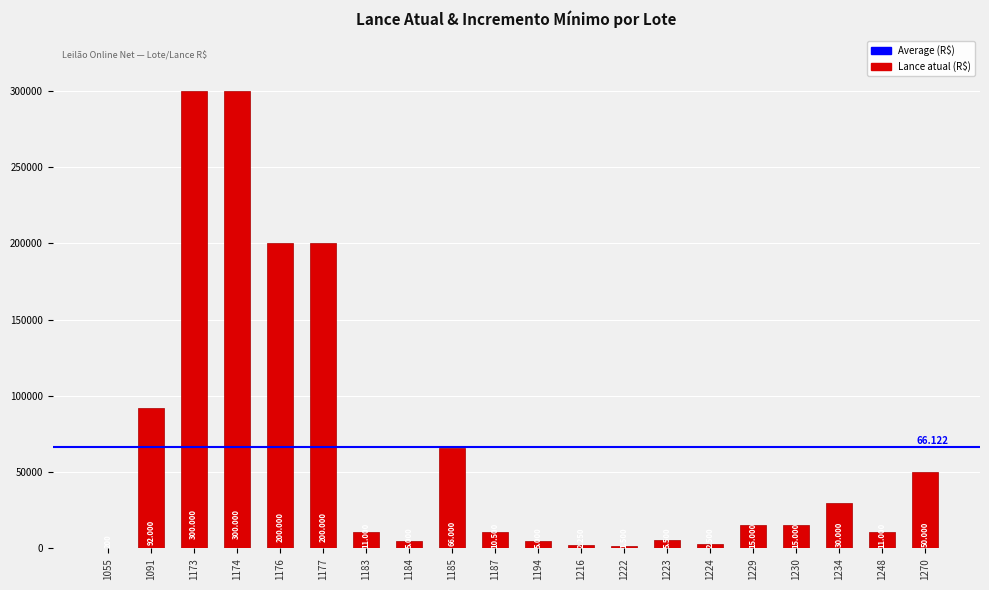

What is the difference between the values at 1183 and 1270?

39000